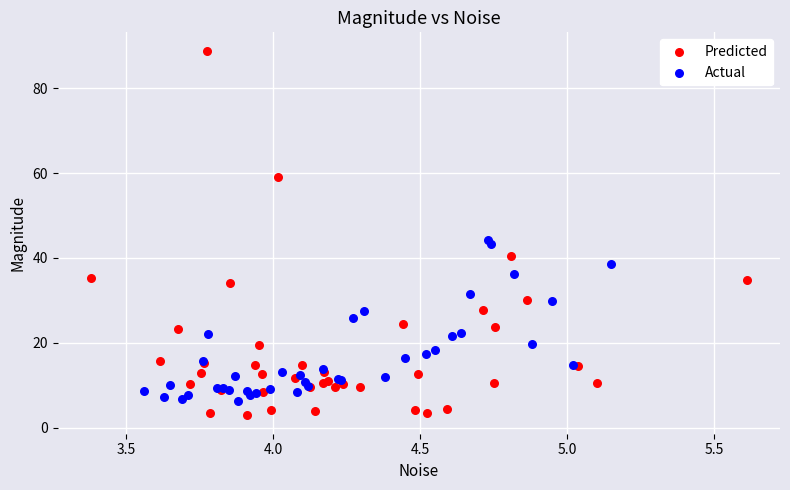

Which series contains the highest Y value?

Predicted